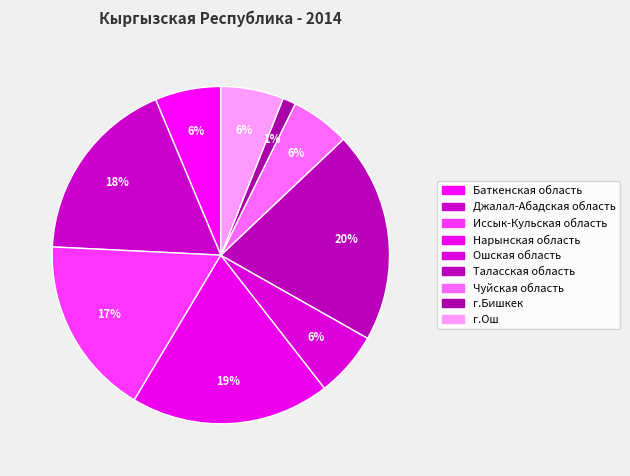

Combined, what portion of the pie is г.Бишкек and Иссык-Кульская область?

18.5%